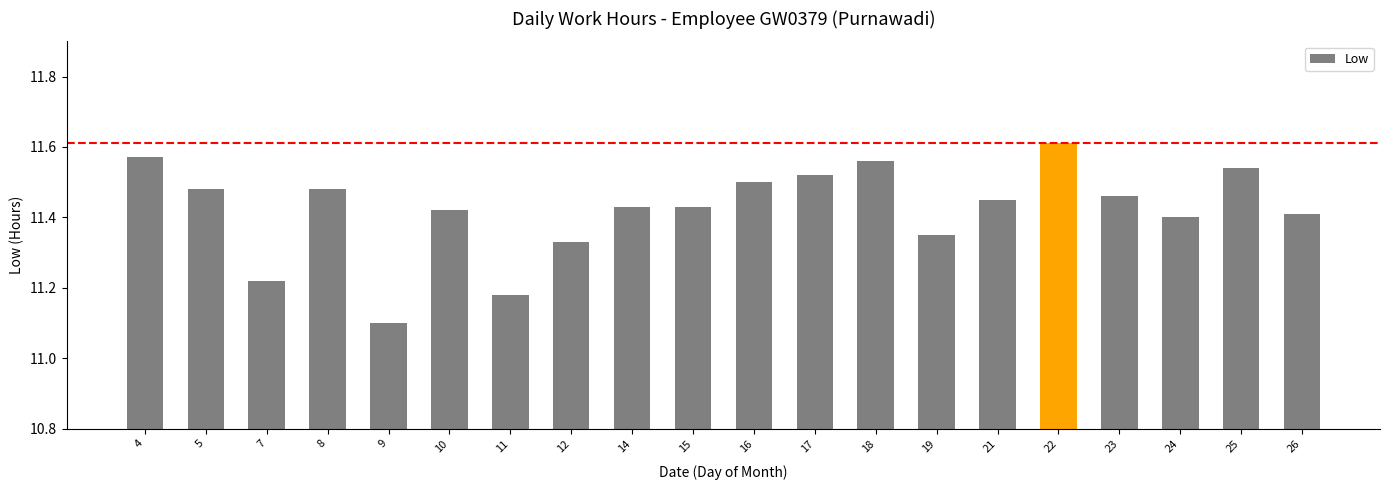

The value at 16 is 16.1. True or false?

False